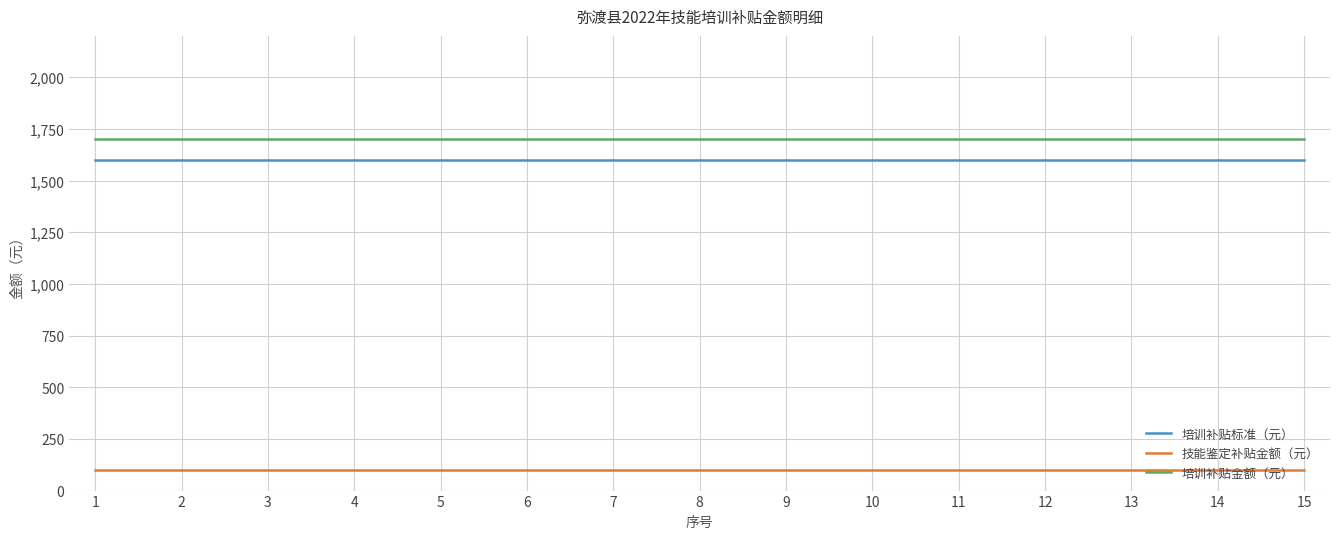

True or false: 技能鉴定补贴金额（元） and 培训补贴标准（元） intersect in this chart.

False